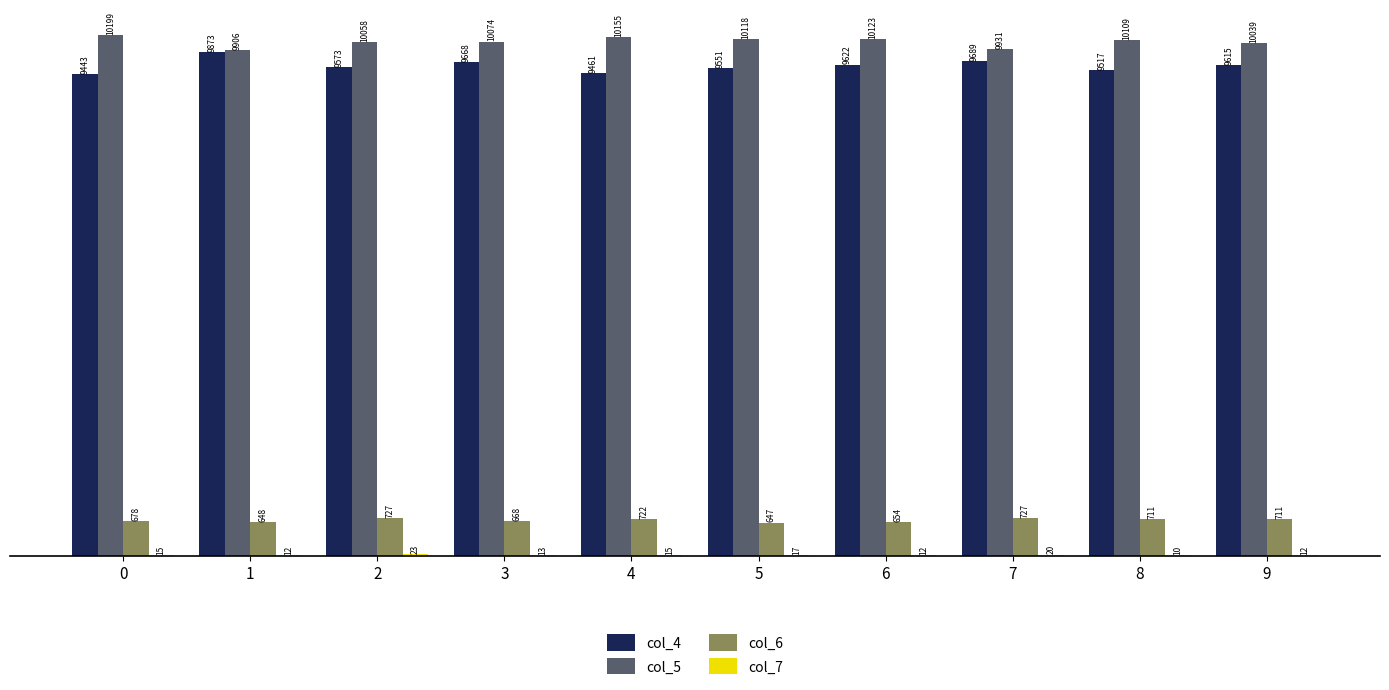

True or false: col_5 has a value of 10118 at 5.

True